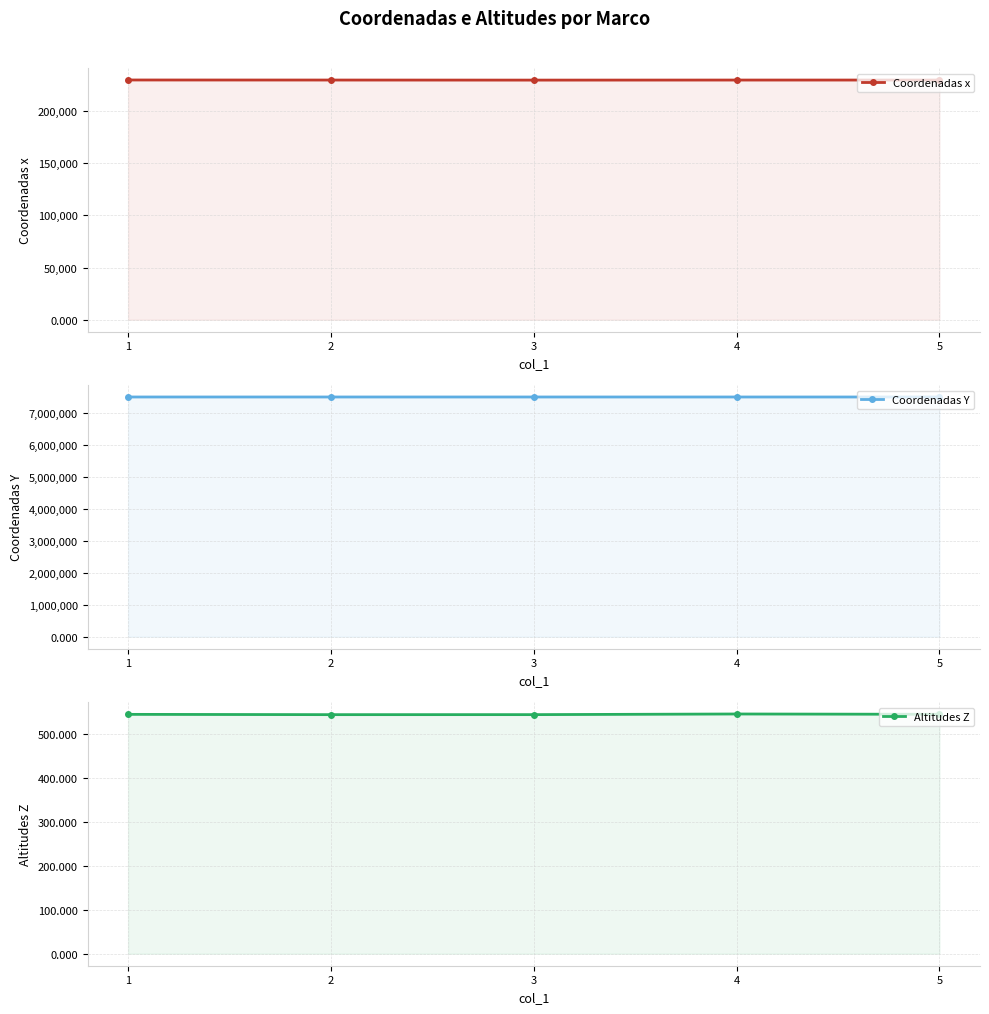

Is it true that Altitudes Z equals 143.7 at 3?

False